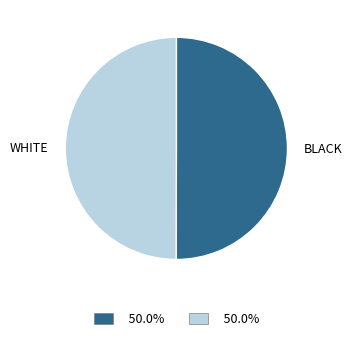

Is the sum of BLACK and WHITE greater than half?

Yes